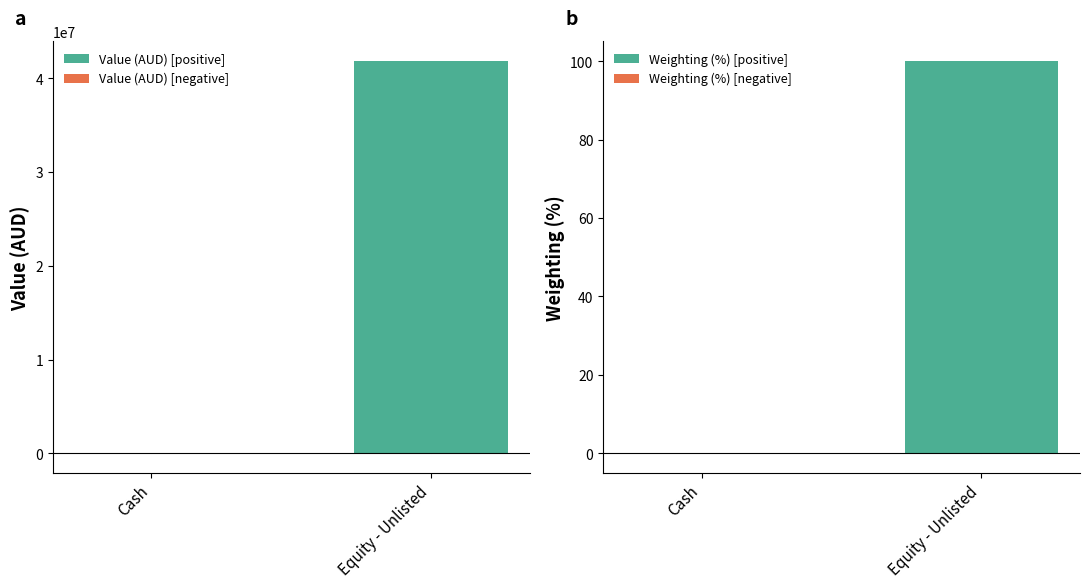

How many bars are there in total?

8